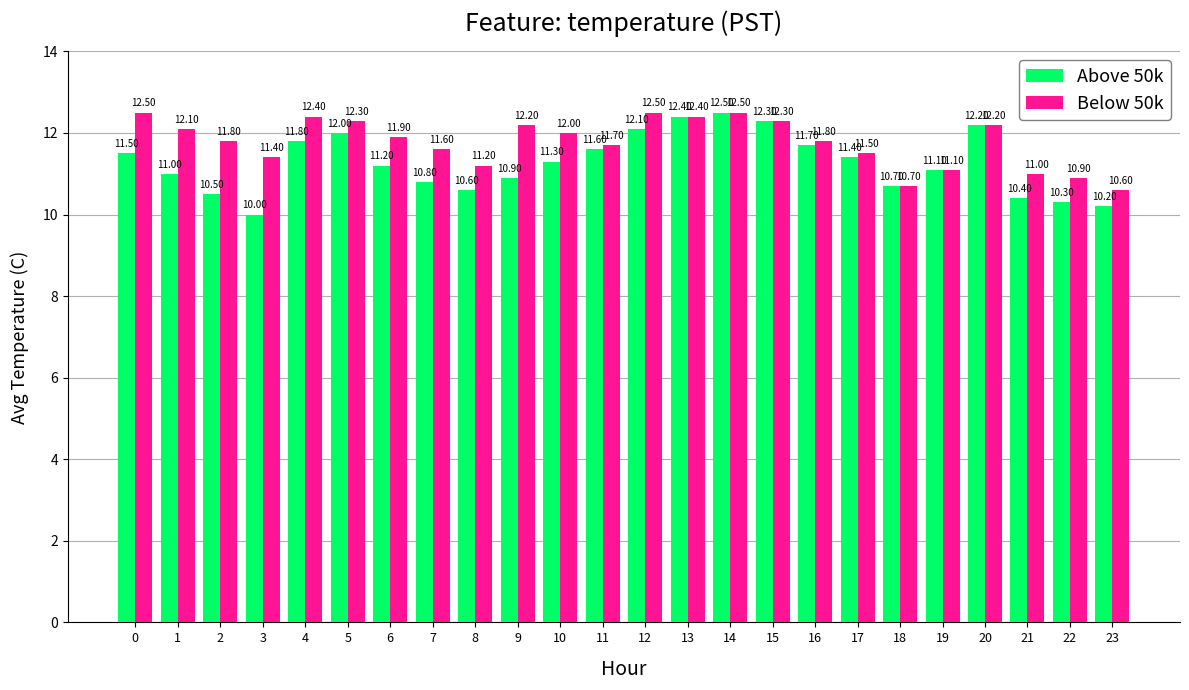

What is the total value across all series at 8?

21.8